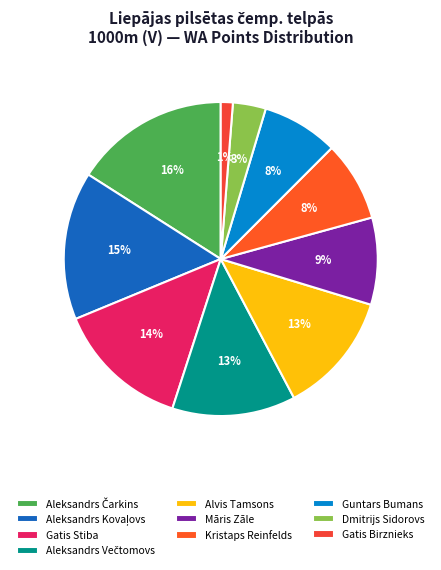

What percentage do Guntars Bumans and Alvis Tamsons together represent?

20.4%